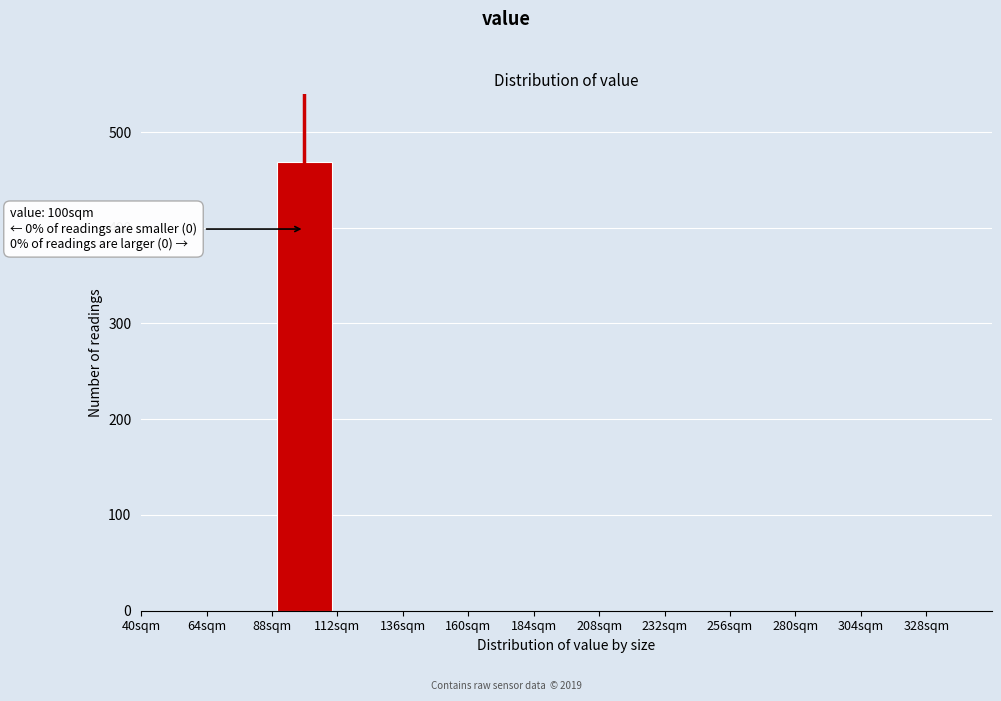

Which range on the x-axis has the tallest bar?

88 to 112